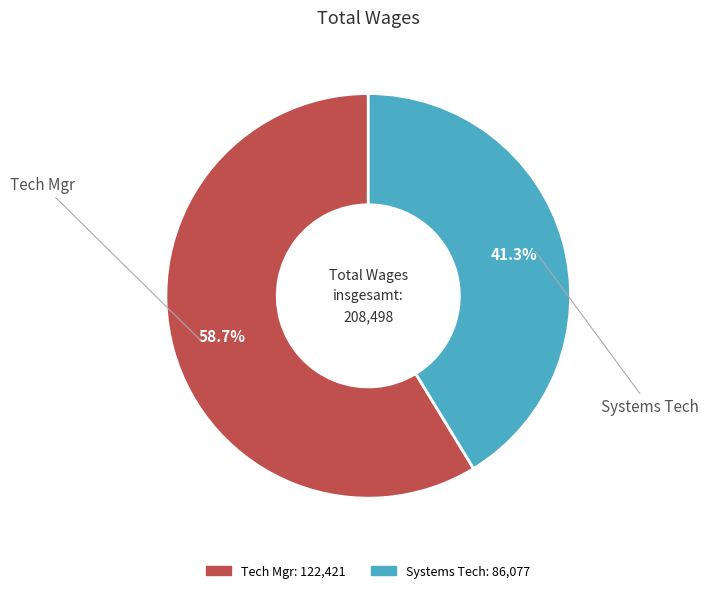

The Systems Tech slice represents 33% of the pie. True or false?

False